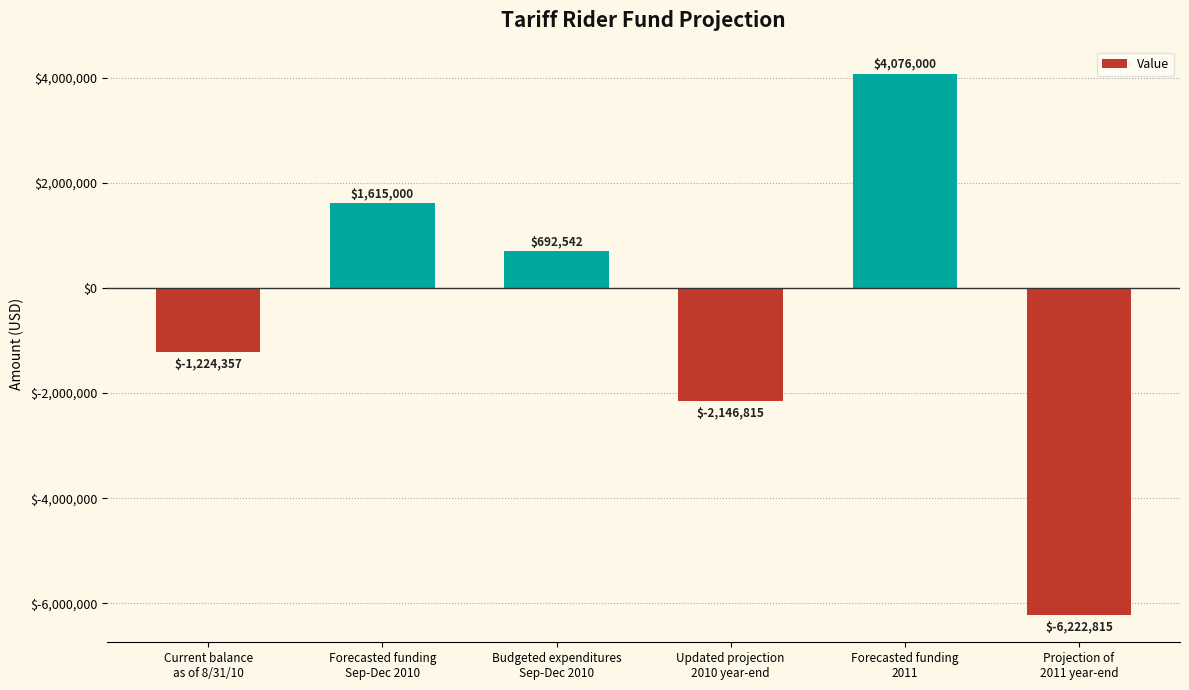

Rank the categories by value from lowest to highest.

Projection of
2011 year-end, Updated projection
2010 year-end, Current balance
as of 8/31/10, Budgeted expenditures
Sep-Dec 2010, Forecasted funding
Sep-Dec 2010, Forecasted funding
2011